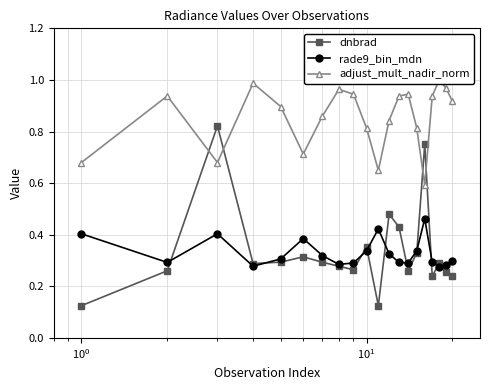

True or false: dnbrad has more than 2 points higher than both neighbors.

True